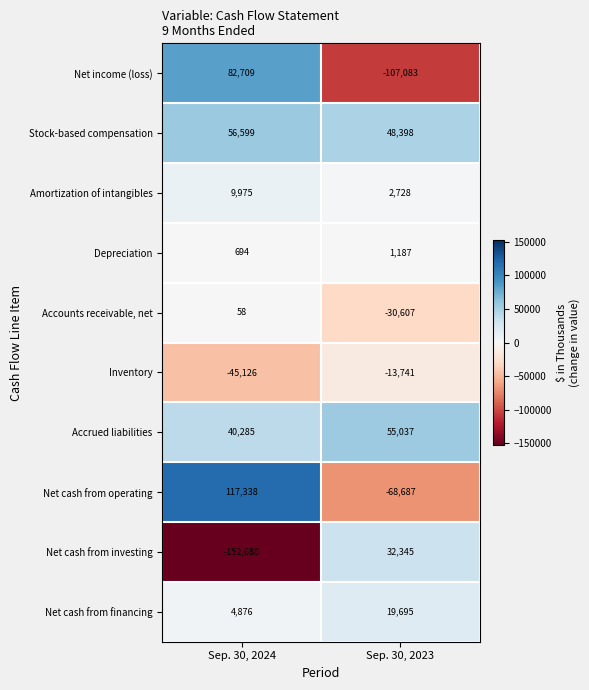

The value of Net cash from operating at Sep. 30, 2023 is -44979. True or false?

False